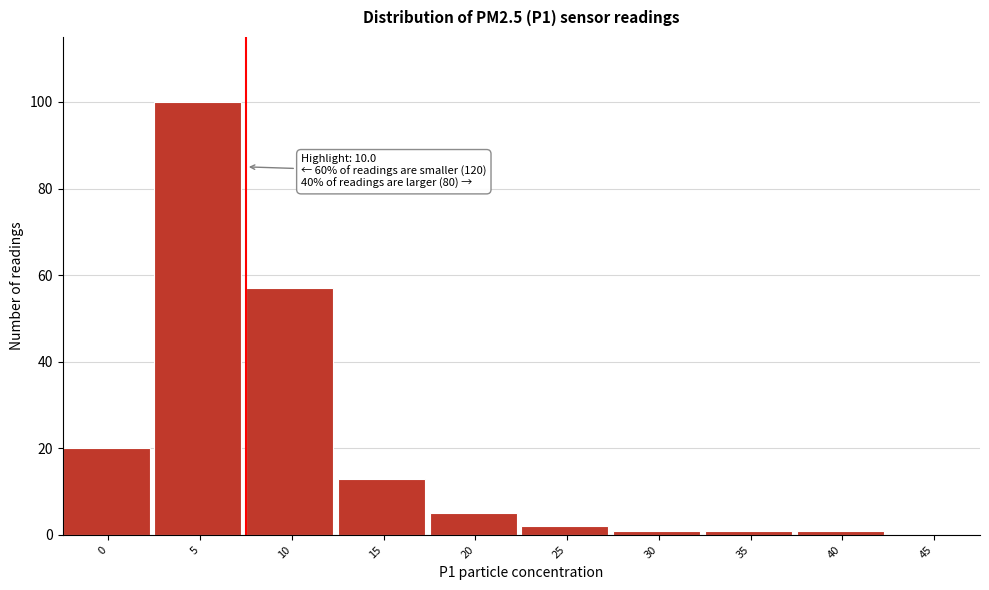

Reading left to right, extract all data points from this chart.

0=20	5=100	10=57	15=13	20=5	25=2	30=1	35=1	40=1	45=0